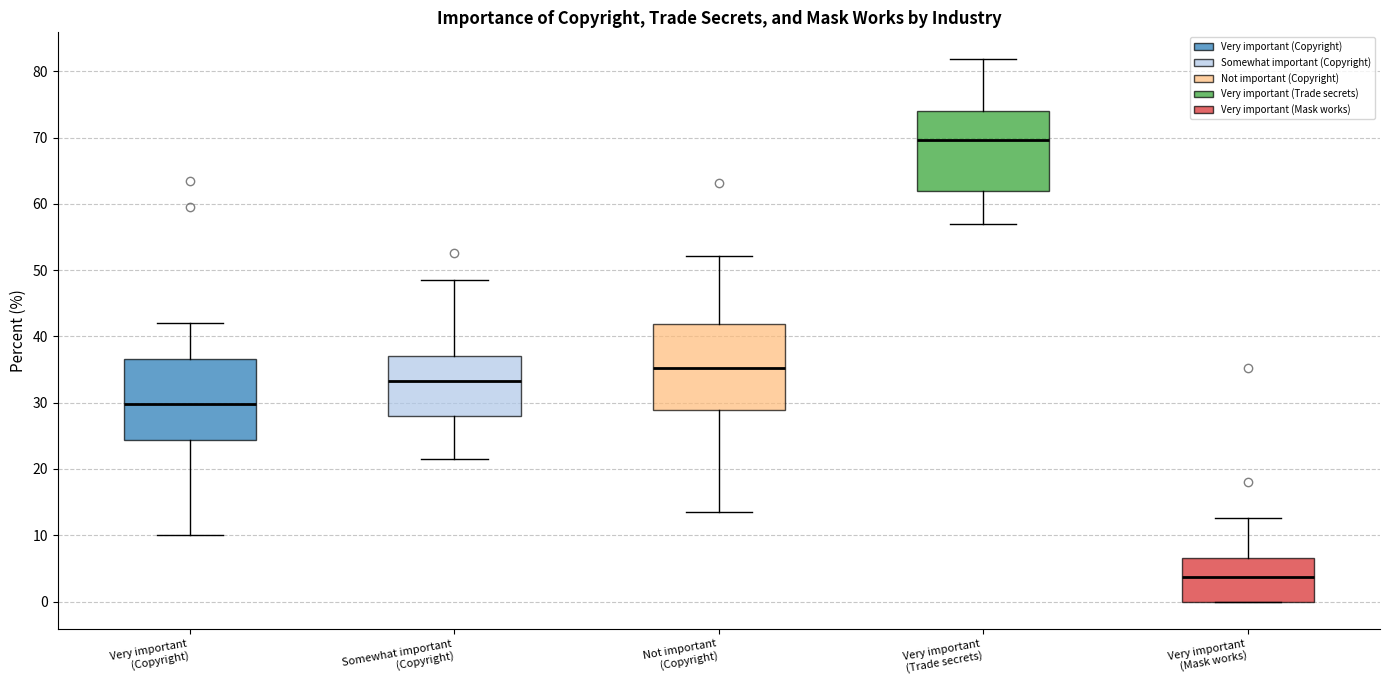

Which box has the lowest median line?

Very important (Mask works)